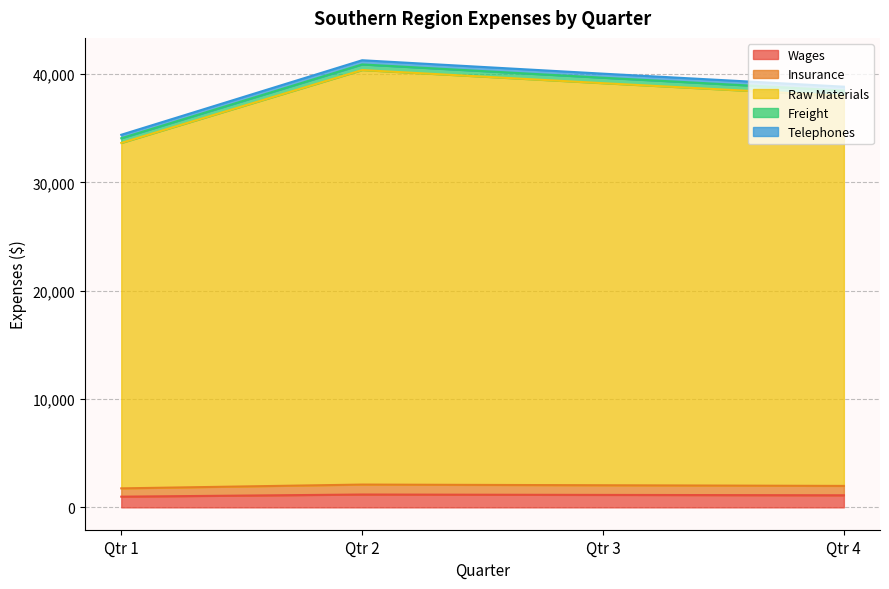

What is the minimum value for Wages?

988.0